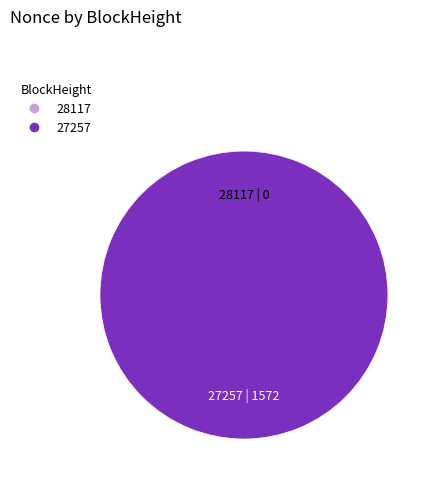

To the nearest percent, what portion does 27257 represent?

100%